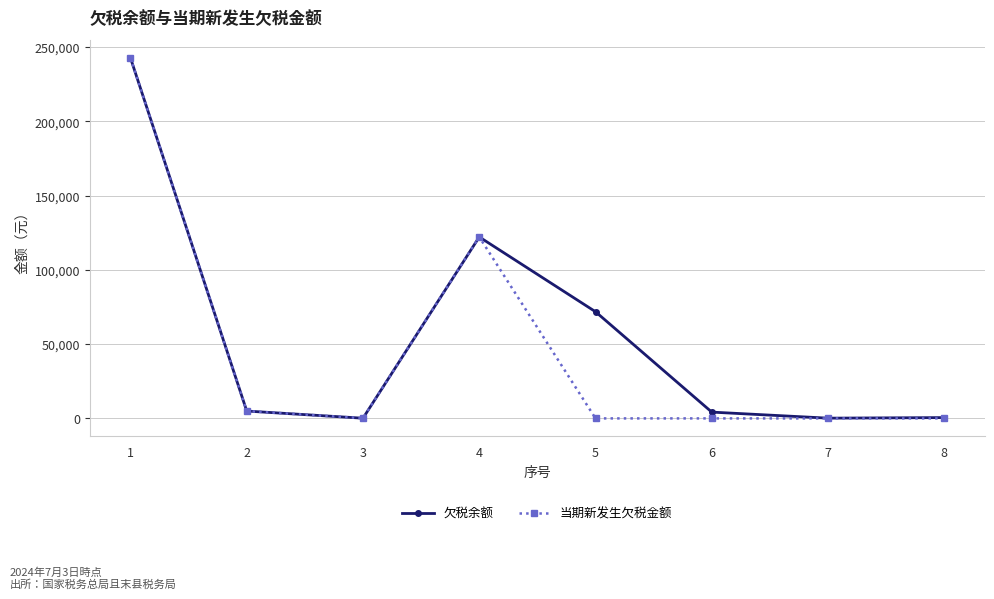

List the series in order of their overall mean, highest first.

欠税余额, 当期新发生欠税金额